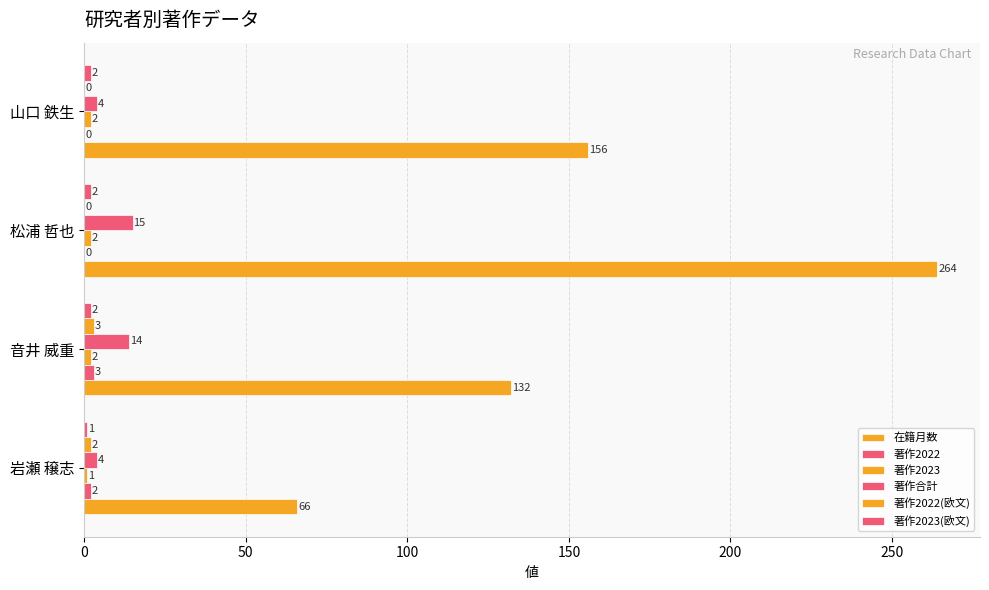

What is the difference between the second highest and second lowest values in the 著作2022 series?

2